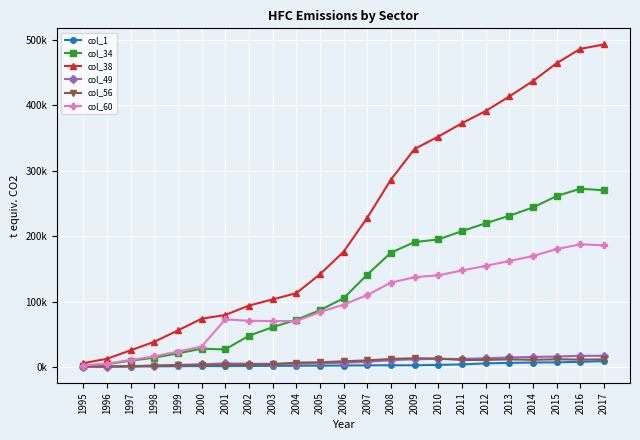

Is this an area chart (filled region under the line)?

No